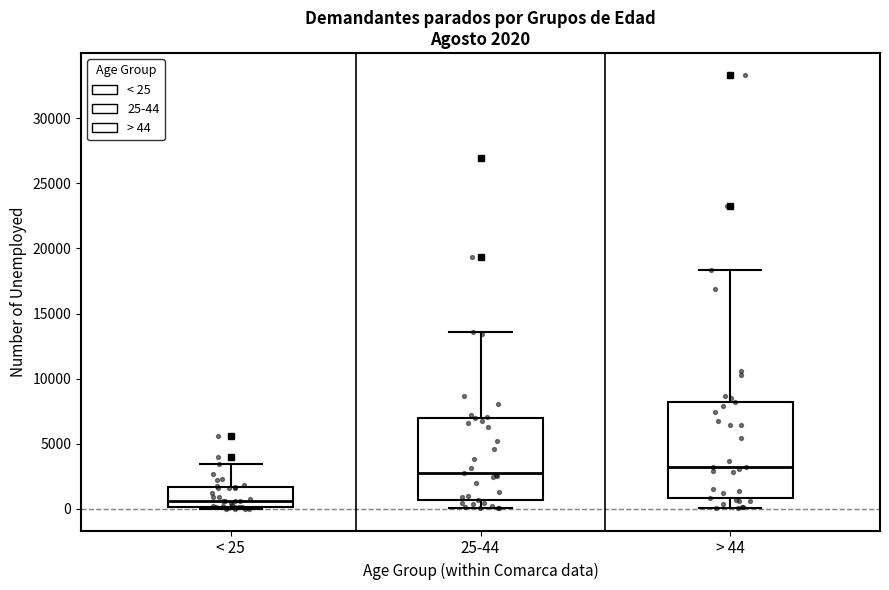

Comparing the boxes themselves (not the whiskers), which one is the tallest?

> 44